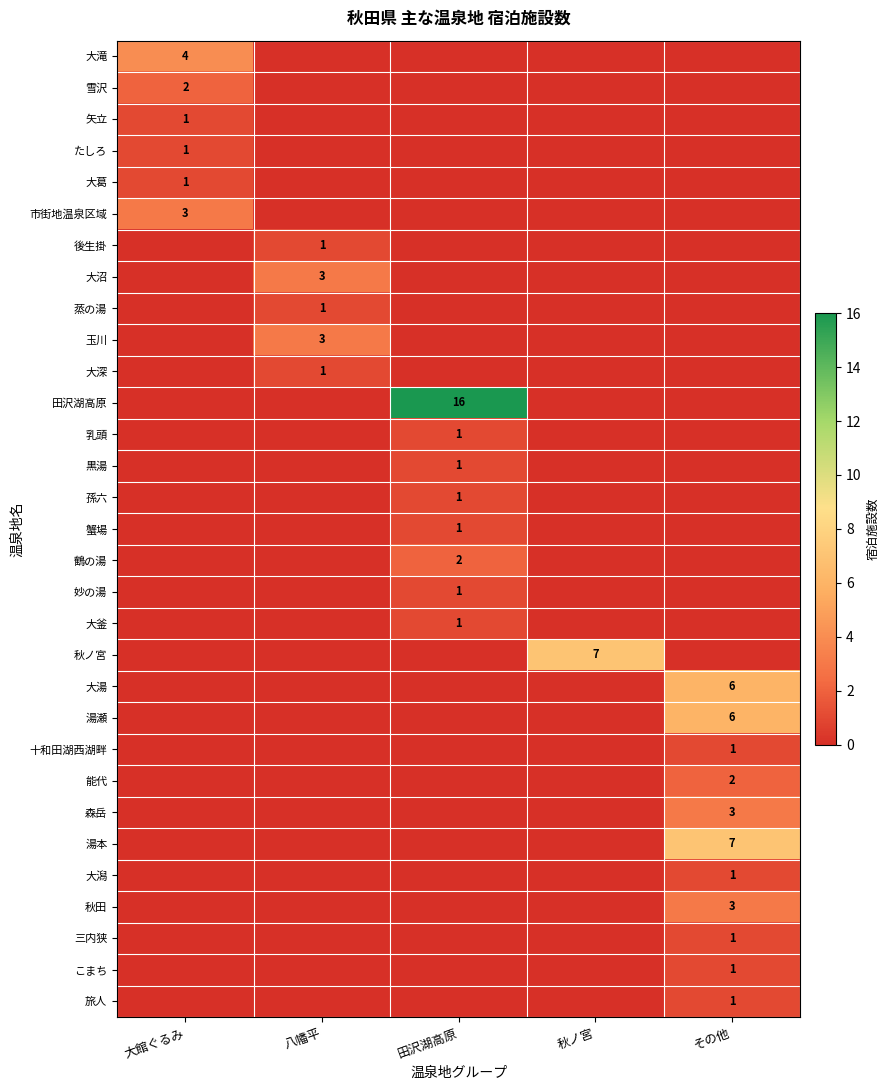

What is the total value across all series at 田沢湖高原?

24